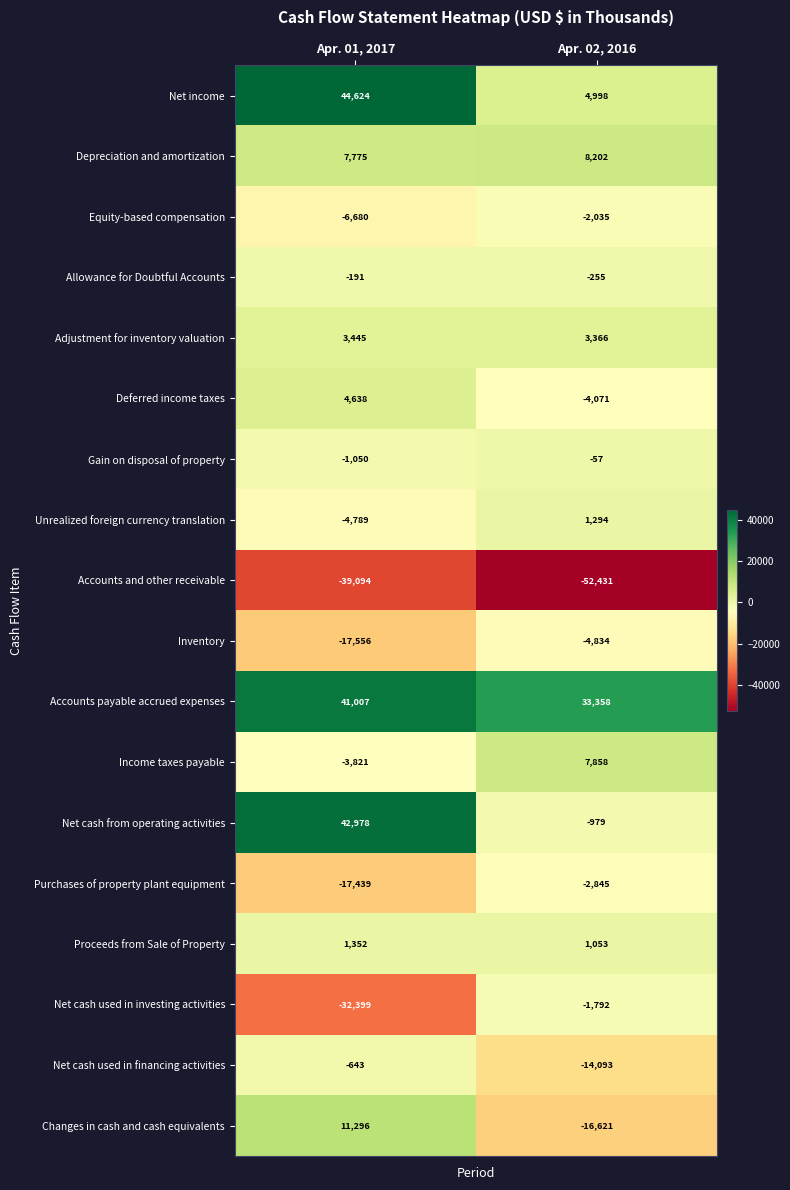

Rank the series at Apr. 02, 2016 from highest to lowest value.

Accounts payable accrued expenses, Depreciation and amortization, Income taxes payable, Net income, Adjustment for inventory valuation, Unrealized foreign currency translation, Proceeds from Sale of Property, Gain on disposal of property, Allowance for Doubtful Accounts, Net cash from operating activities, Net cash used in investing activities, Equity-based compensation, Purchases of property plant equipment, Deferred income taxes, Inventory, Net cash used in financing activities, Changes in cash and cash equivalents, Accounts and other receivable